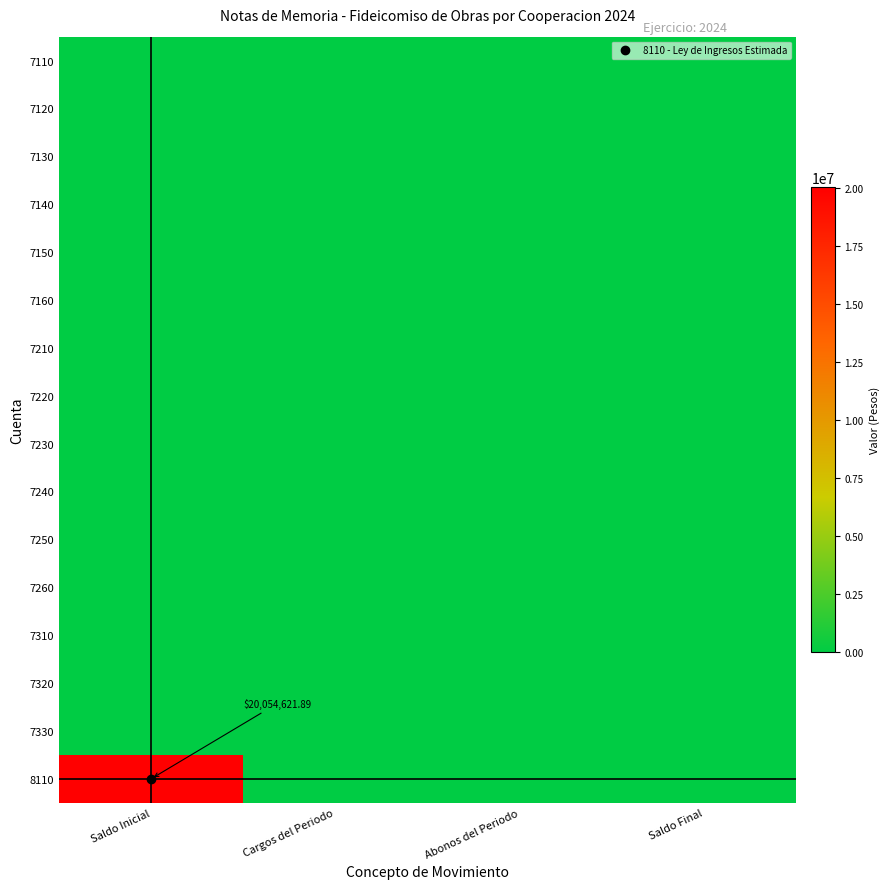

Which series has the widest spread of values?

8110